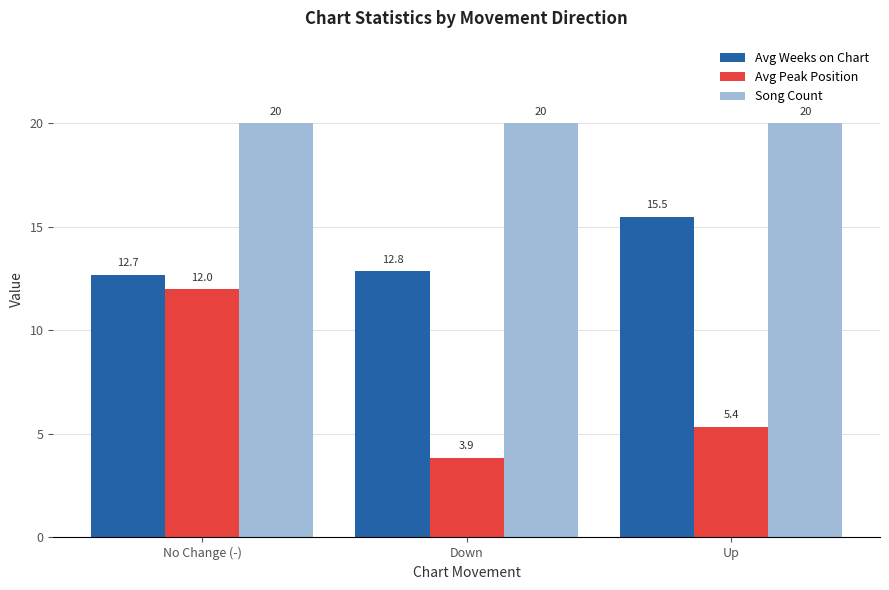

What is the label of the 2nd bar from the left?

Down